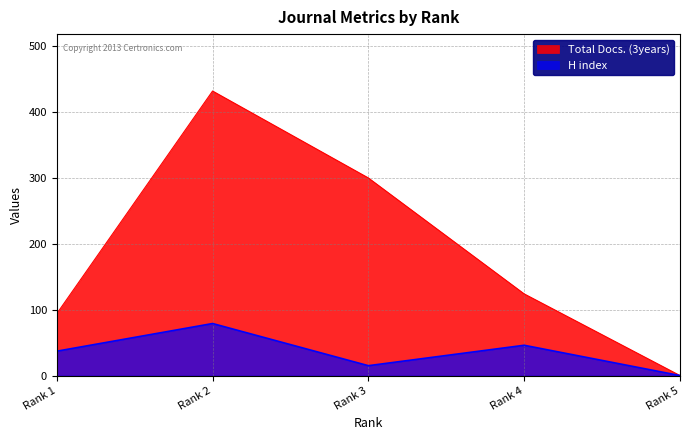

True or false: Total Docs. (3years) and H index cross at least once.

False